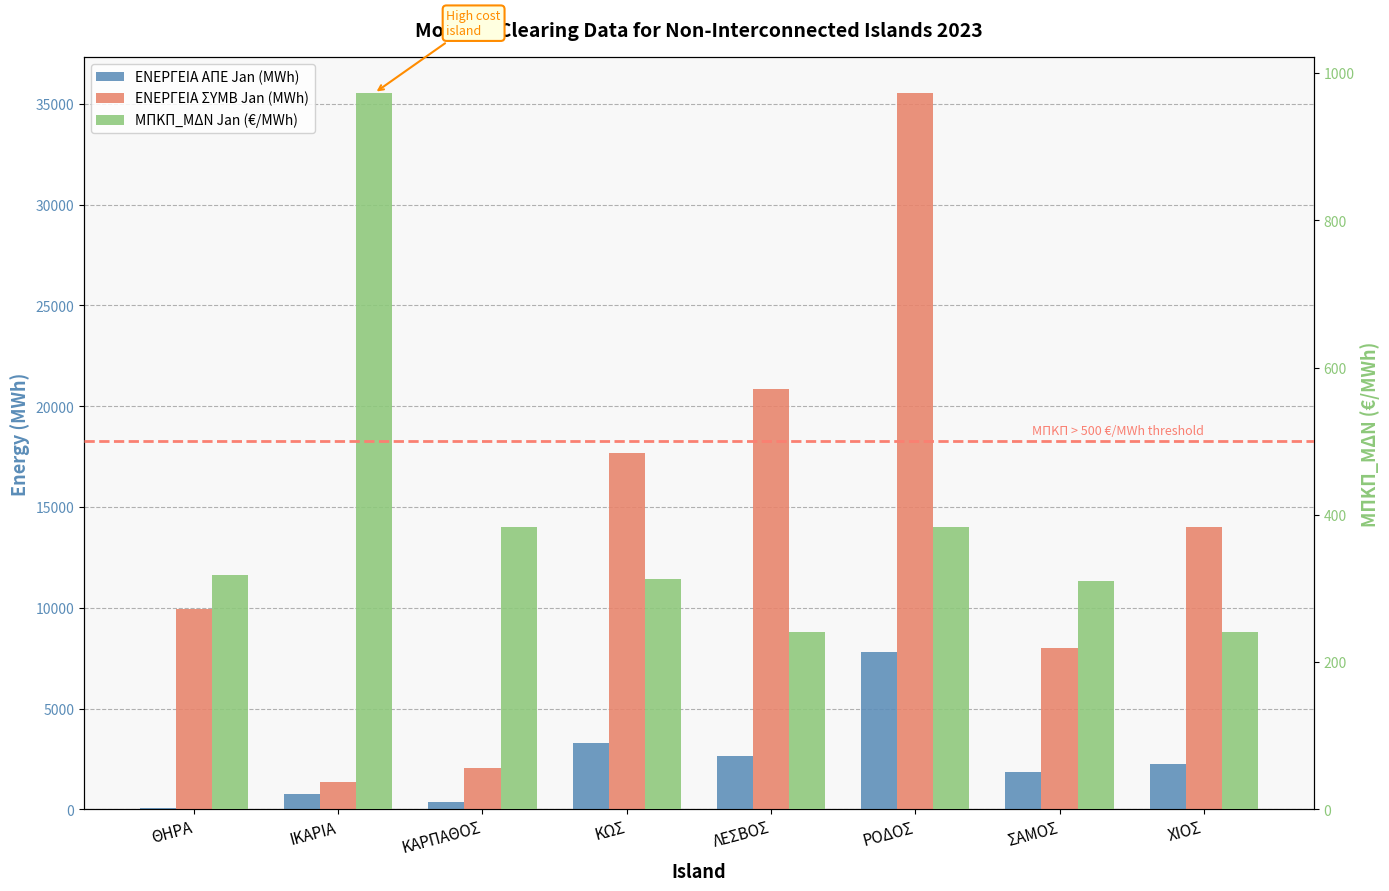

What is the difference between the ΜΠΚΠ_ΜΔΝ Jan (€/MWh) values at ΘΗΡΑ and ΧΙΟΣ?

77.9